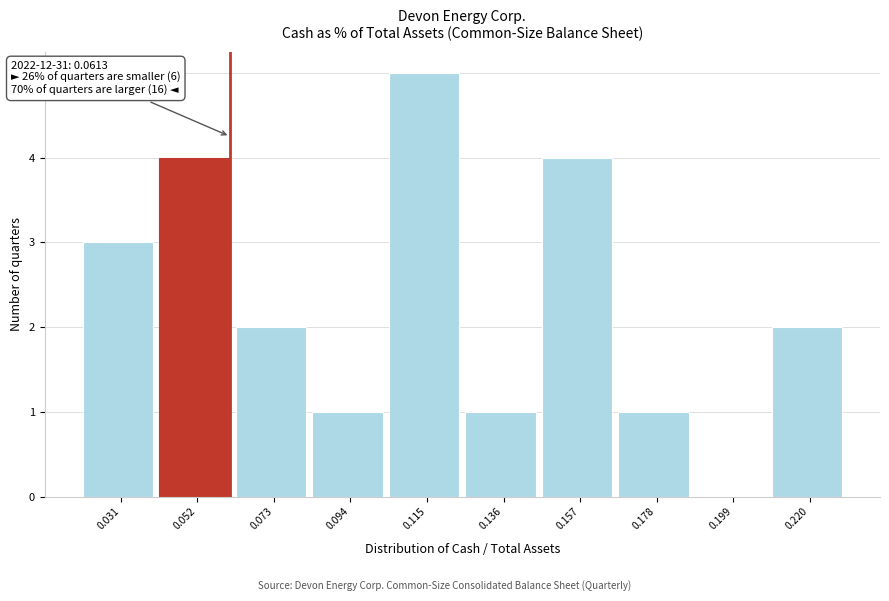

Which range on the x-axis has the tallest bar?

0.105 to 0.125